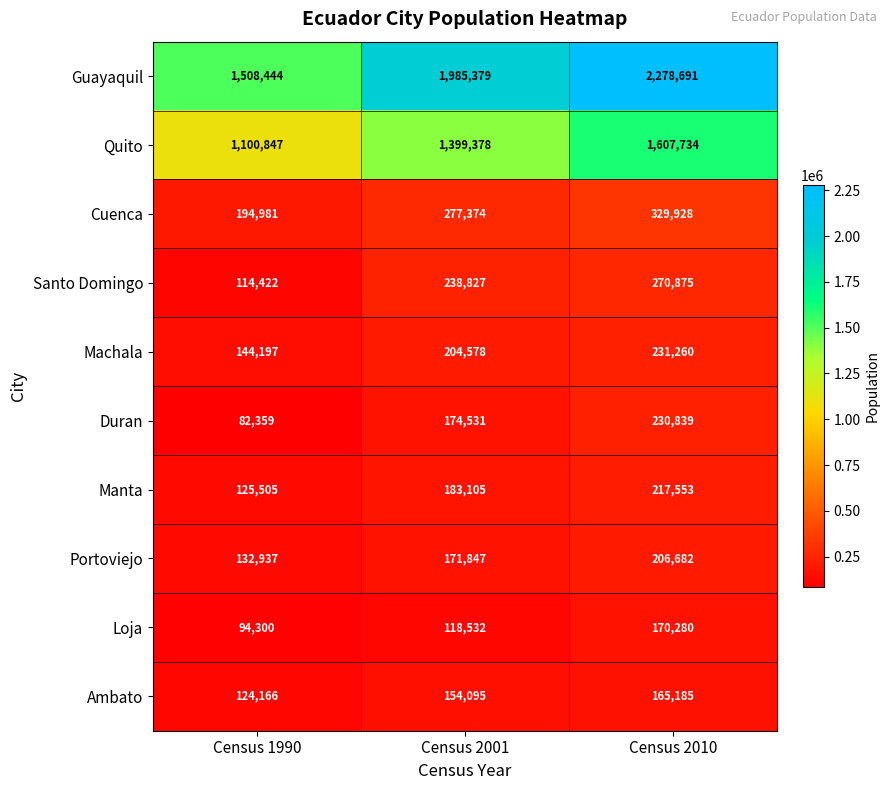

Which series has the widest spread of values?

Guayaquil